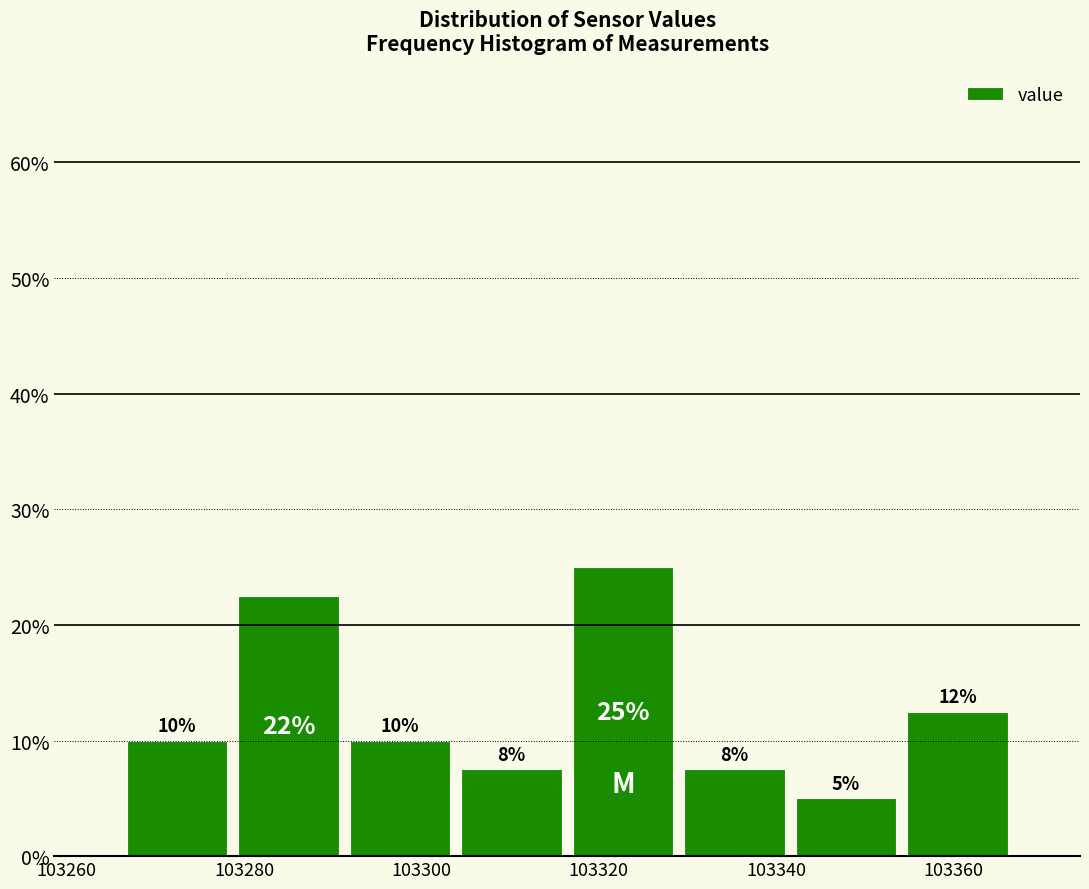

Over which range of the x-axis is the bar tallest?

103316 to 103330